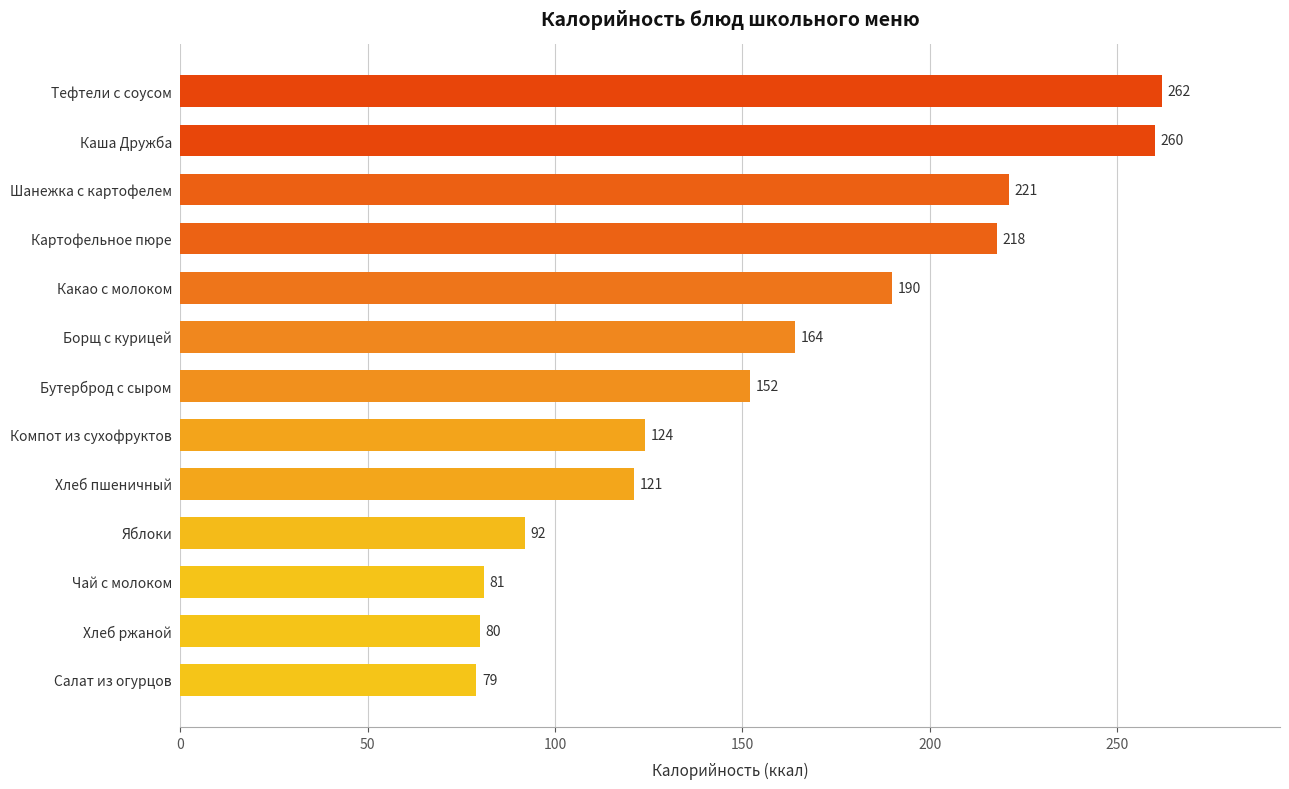

What is the difference between the maximum and minimum values?

183